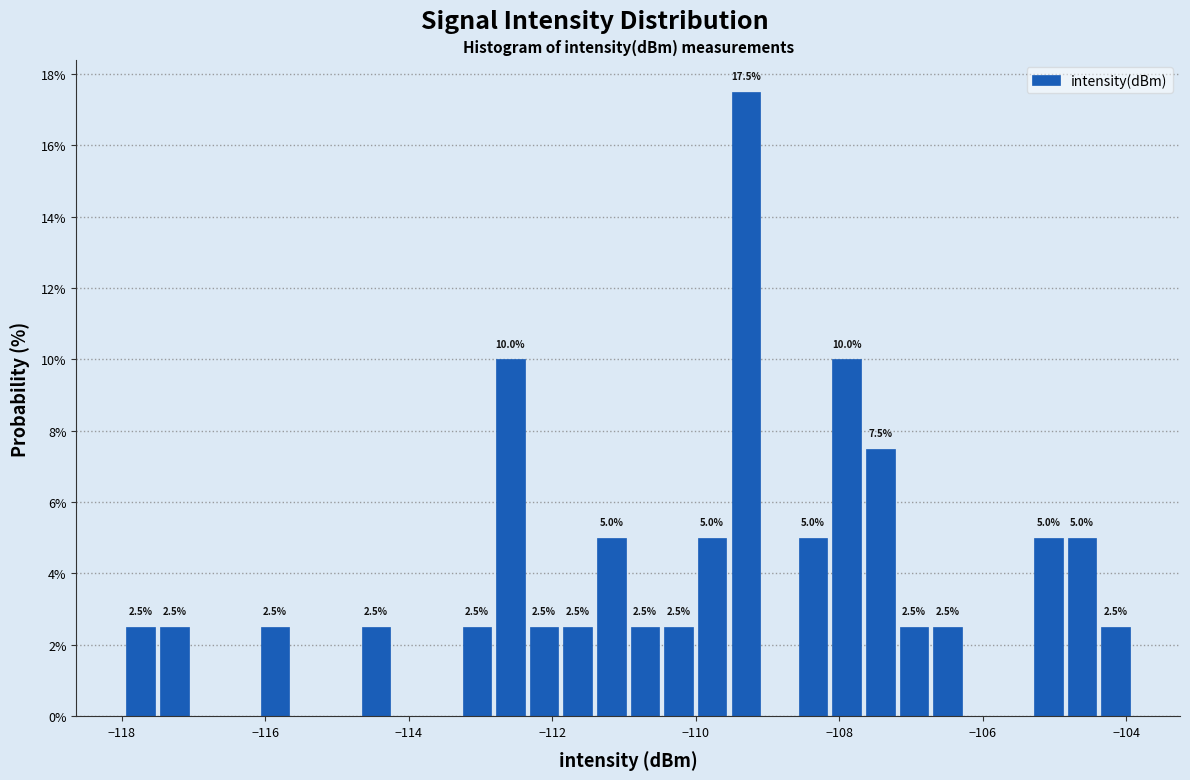

Read against the x-axis, roughly where is the centre of the tallest bar?

-109.4